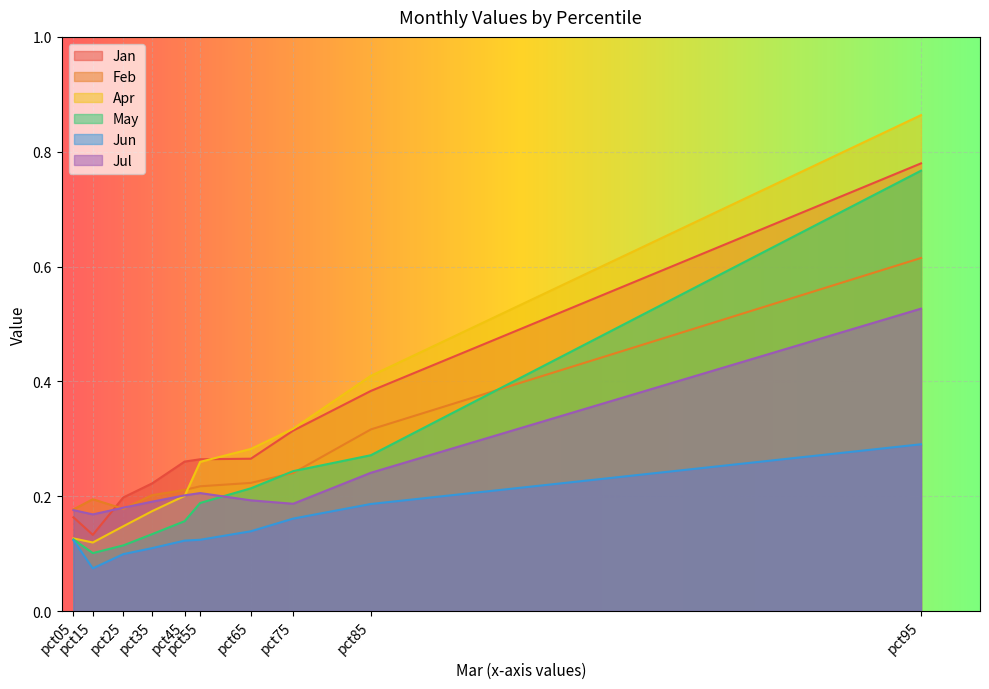

How many lines are shown in the chart?

6